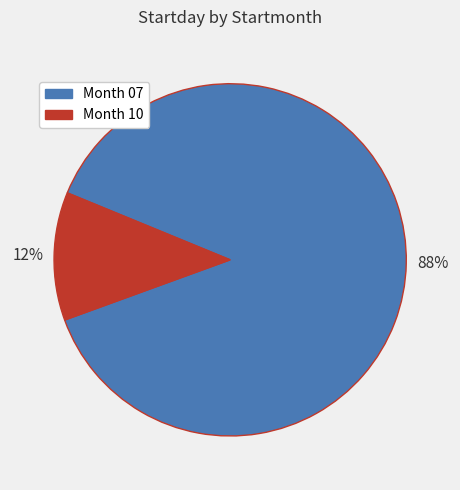

Is there a majority slice in this chart?

Yes